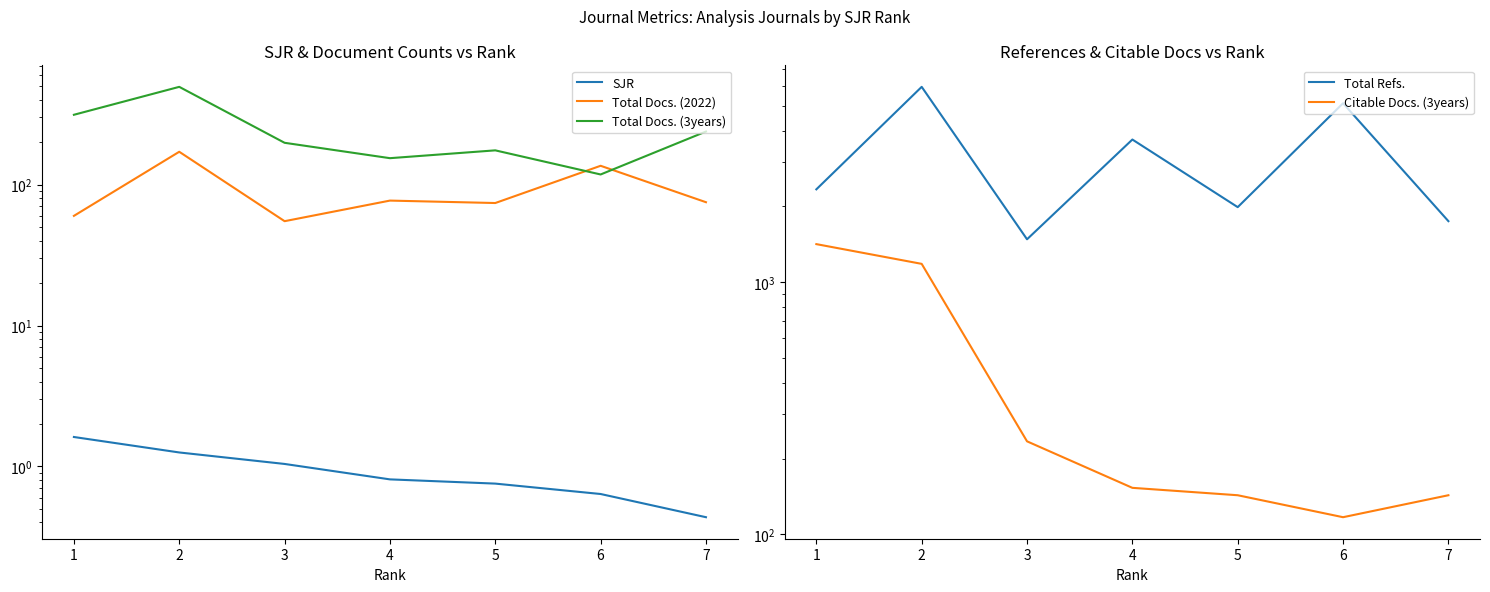

Which label corresponds to the smallest value in the chart?

7